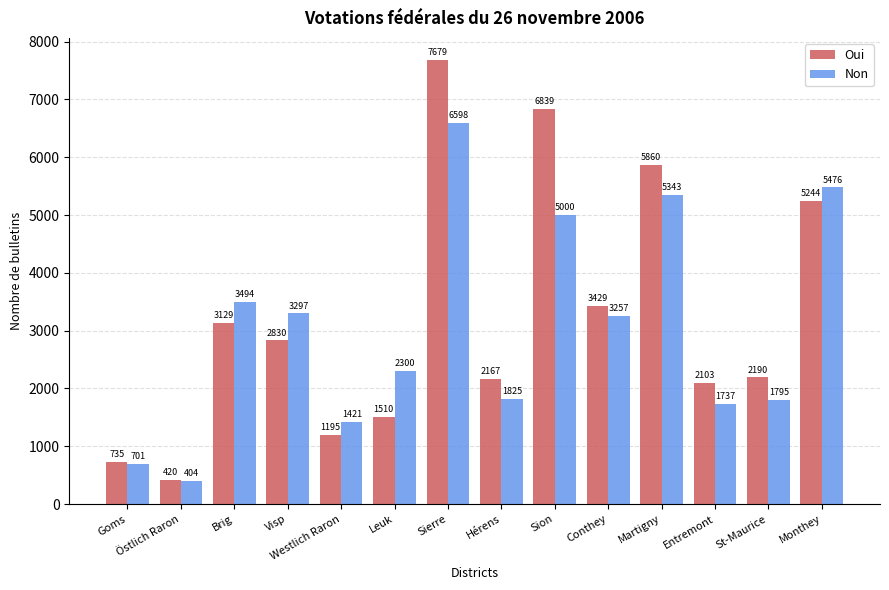

List the labels in order of Oui value, largest first.

Sierre, Sion, Martigny, Monthey, Conthey, Brig, Visp, St-Maurice, Hérens, Entremont, Leuk, Westlich Raron, Goms, Östlich Raron